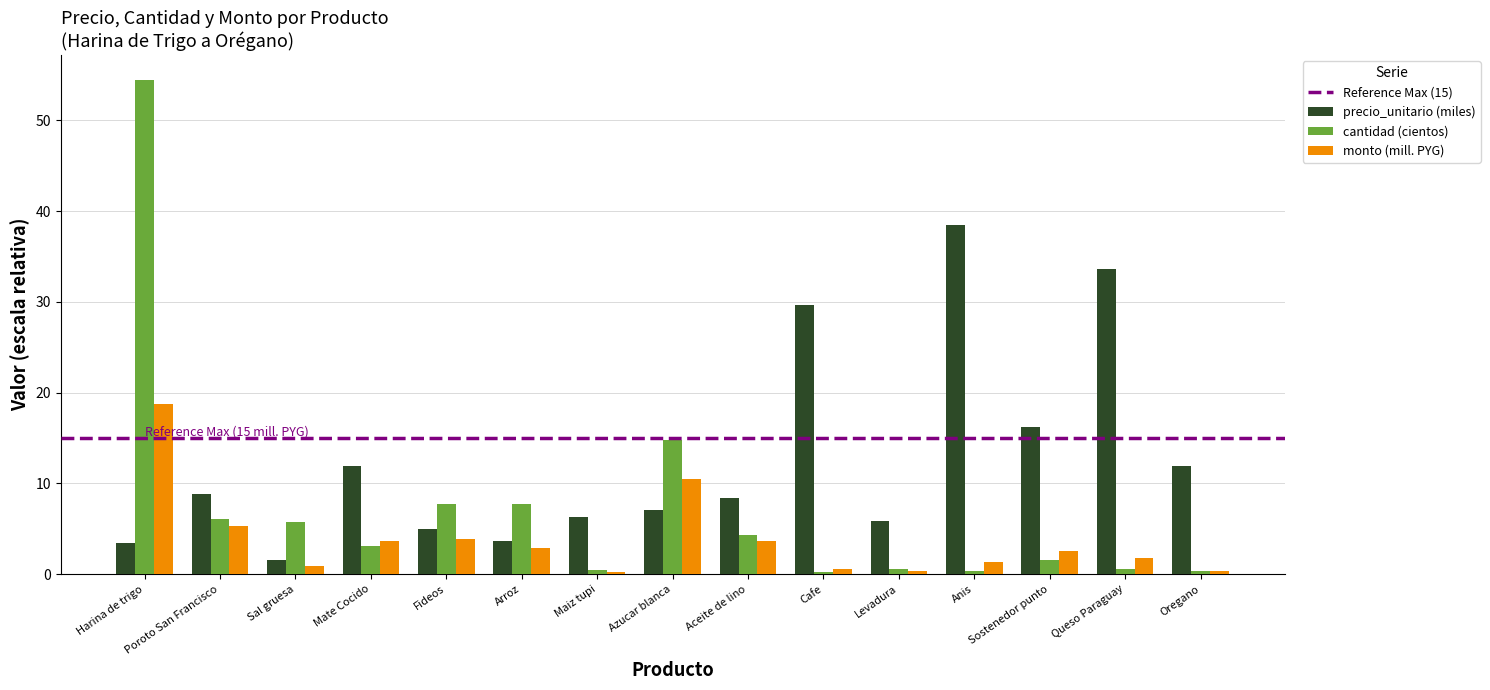

List the series in order of their overall mean, lowest first.

monto (mill. PYG), cantidad (cientos), precio_unitario (miles)